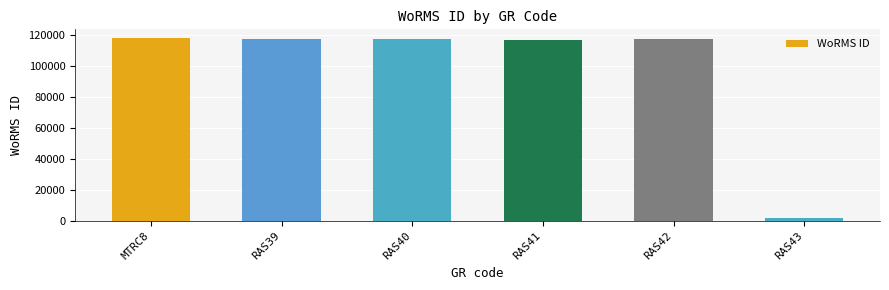

What is the difference between the maximum and minimum values?

116381